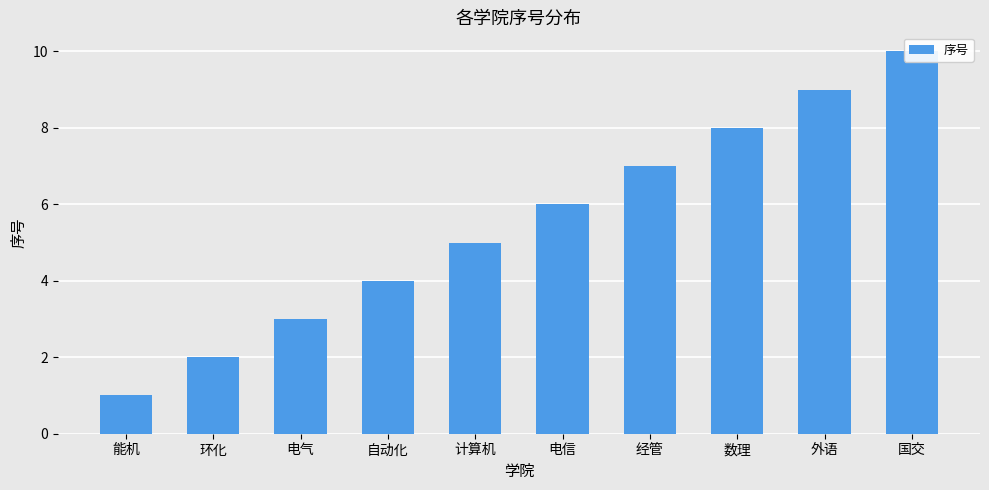

At which category does the chart reach its peak across all series?

国交